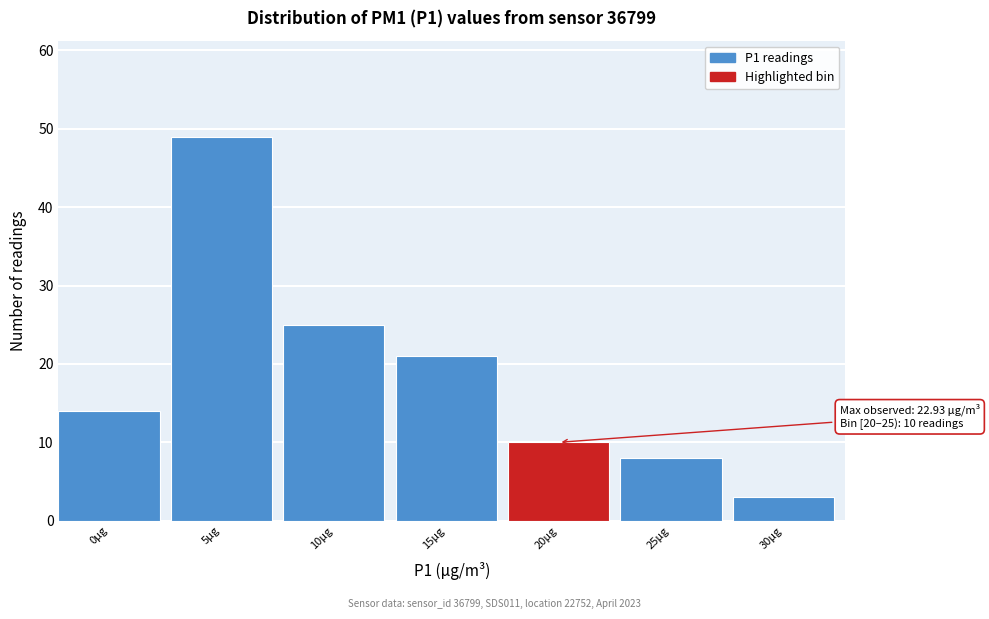

Reading left to right, what are all the values shown in this chart?

0μg=14	5μg=49	10μg=25	15μg=21	20μg=10	25μg=8	30μg=3